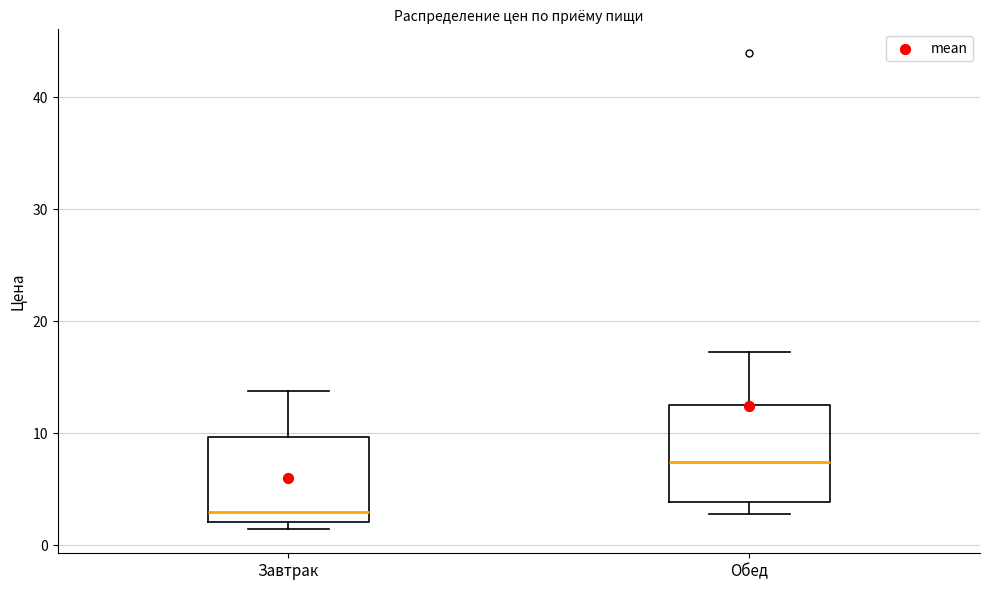

Which box's median line is the highest?

Обед